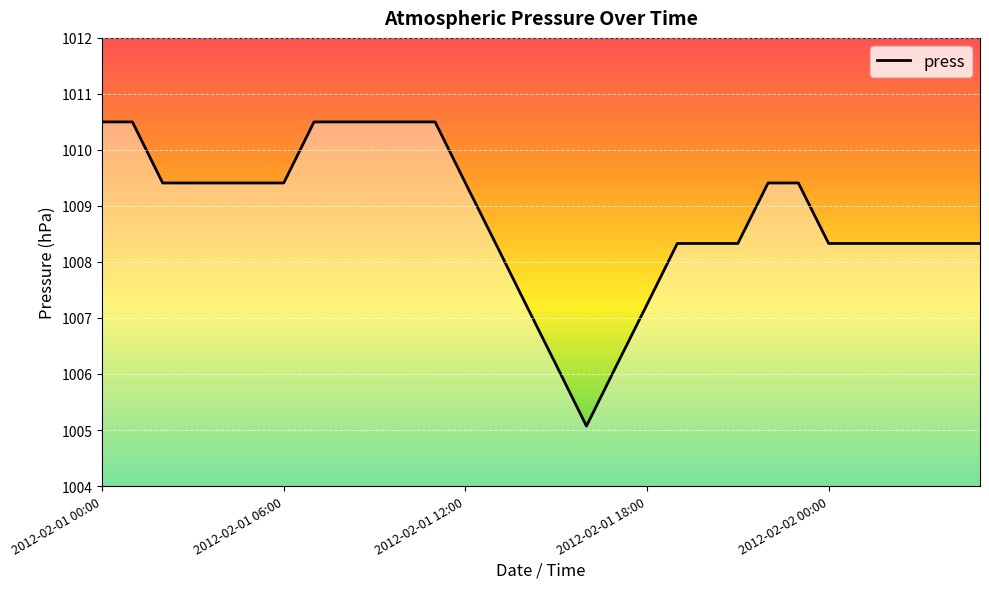

What is the greatest value displayed?

1010.5